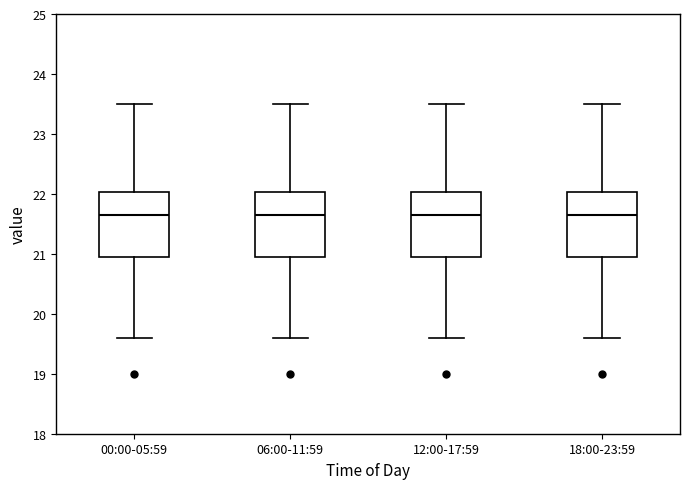

Reading left to right, transcribe this box plot: for each box, give where its median line is, the range the box spans, and where its two whiskers end, as read against the y-axis. The values are not printed on the chart, so give them approximately, as read against the axis.

00:00-05:59: median 21.7, box 21.0 to 22.0, whiskers 19.6 to 23.5
06:00-11:59: median 21.7, box 21.0 to 22.0, whiskers 19.6 to 23.5
12:00-17:59: median 21.7, box 21.0 to 22.0, whiskers 19.6 to 23.5
18:00-23:59: median 21.7, box 21.0 to 22.0, whiskers 19.6 to 23.5